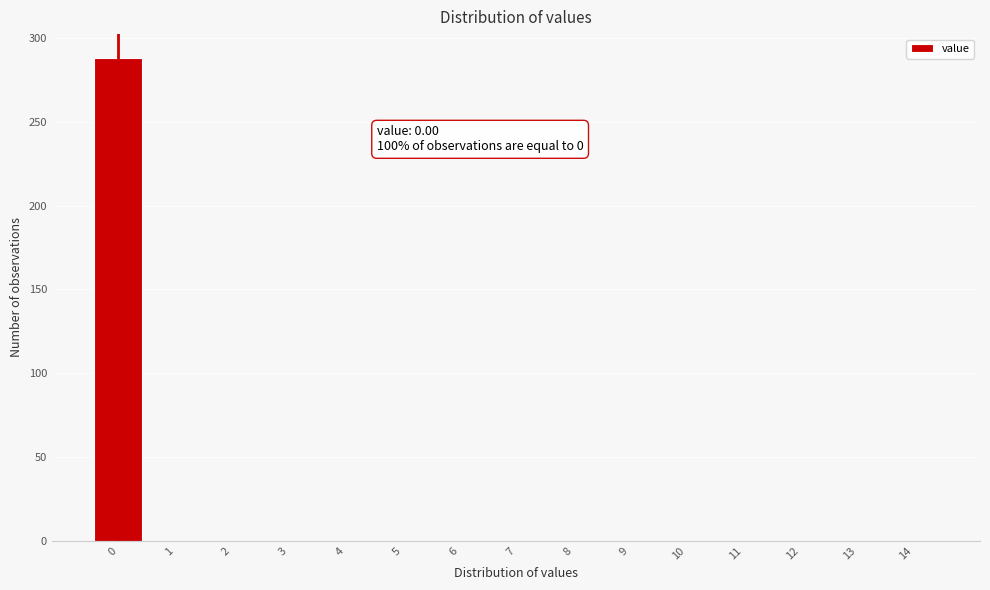

Reading left to right, list all the values displayed in this chart.

0=288	1=0	2=0	3=0	4=0	5=0	6=0	7=0	8=0	9=0	10=0	11=0	12=0	13=0	14=0